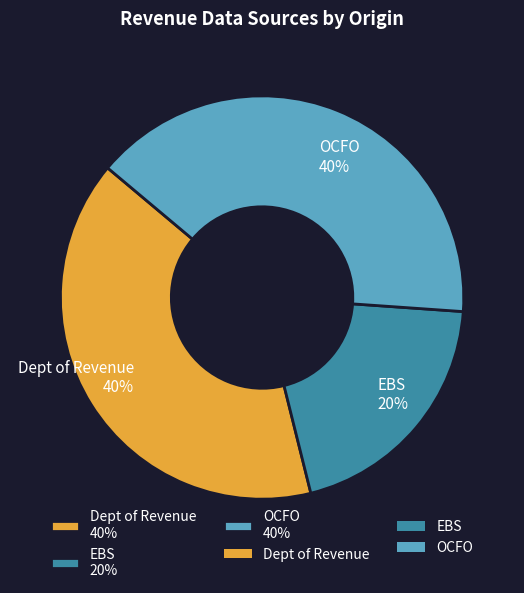

Which category has the smallest portion of the pie?

EBS